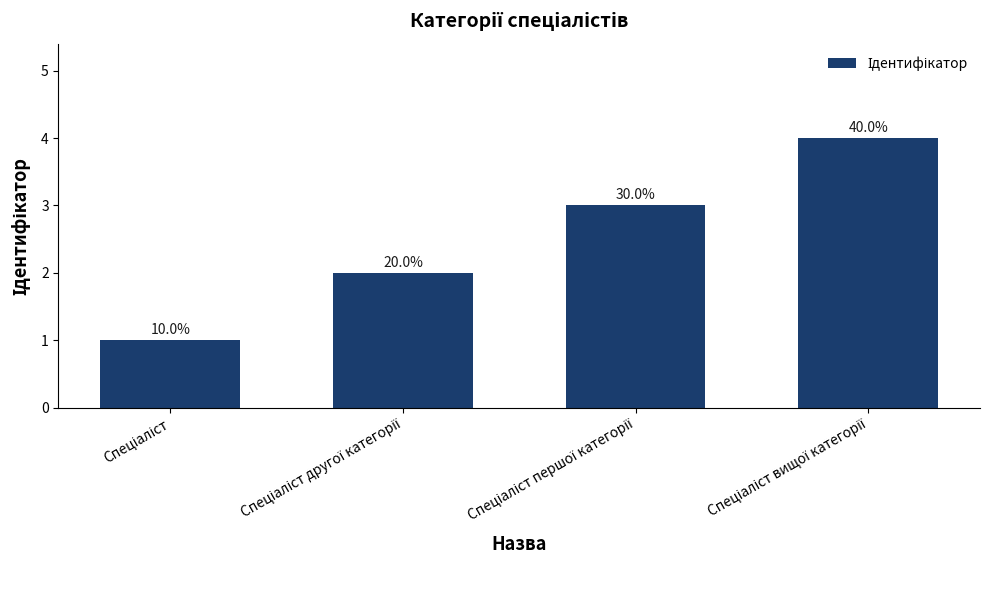

What is the value of the 1st bar from the left?

1